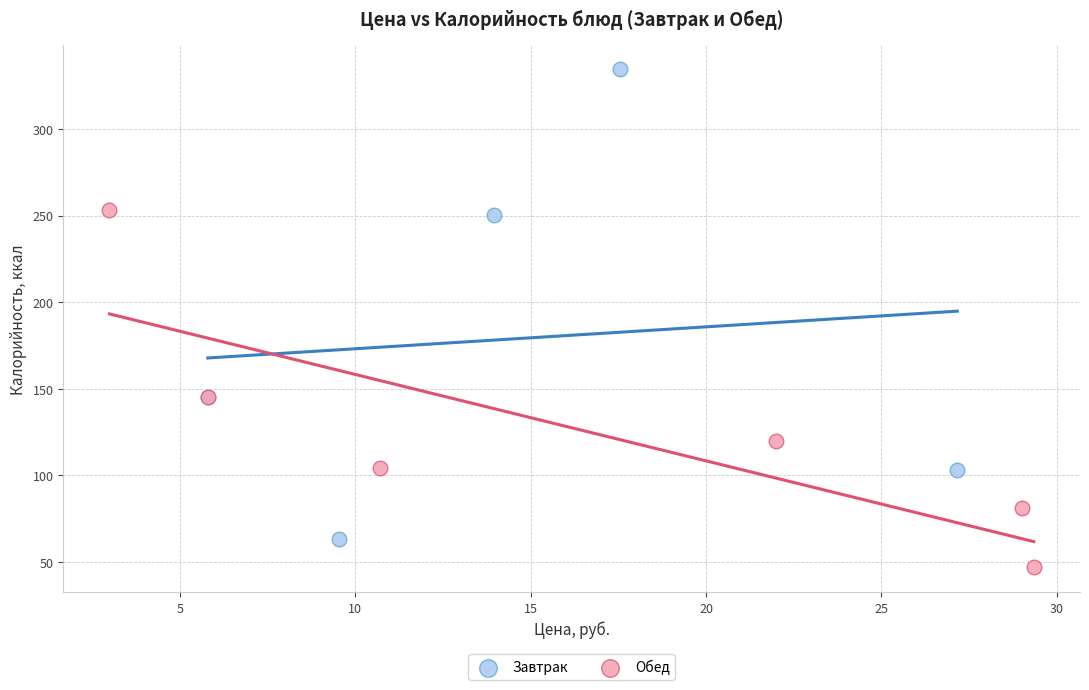

Which series has the largest Y range (max minus min)?

Завтрак